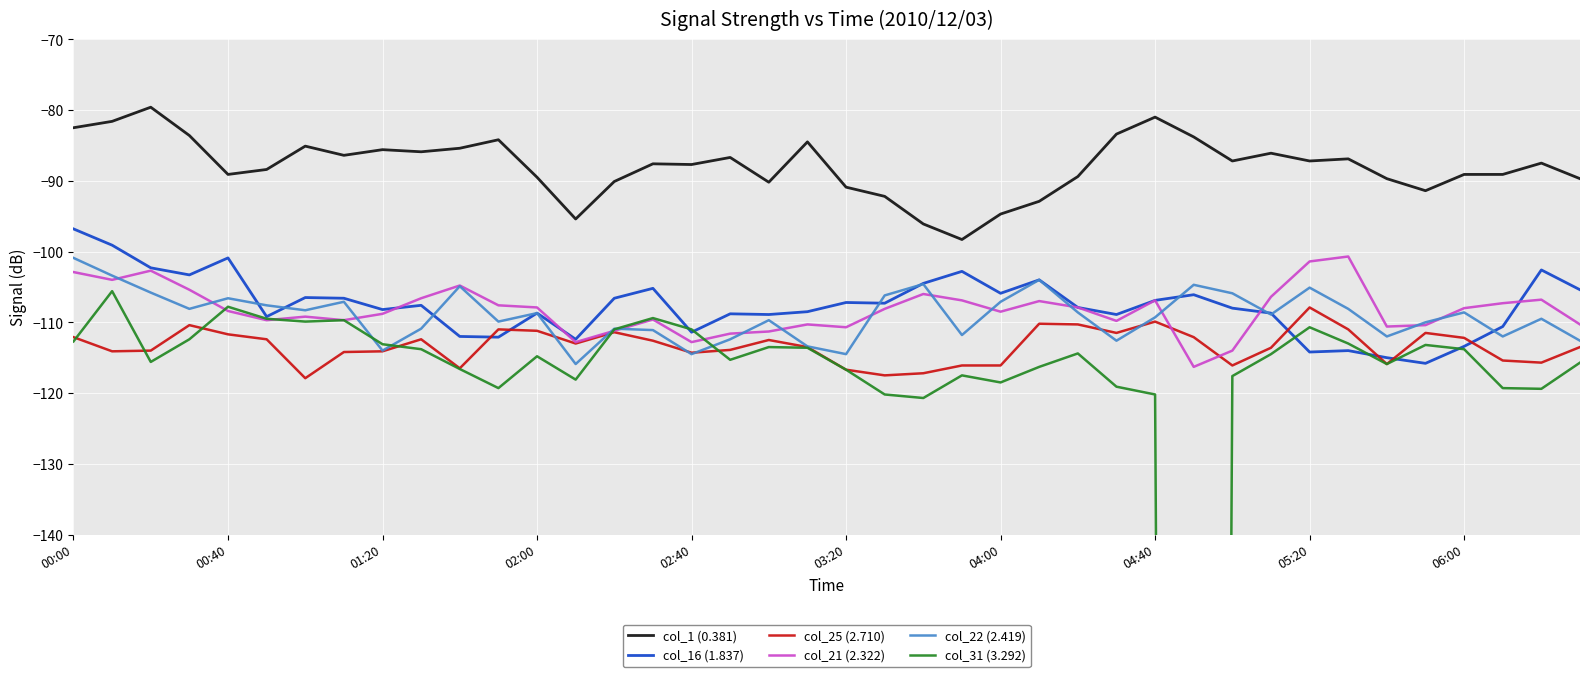

True or false: col_16 (1.837) has a value of -108.8 at 17.

True